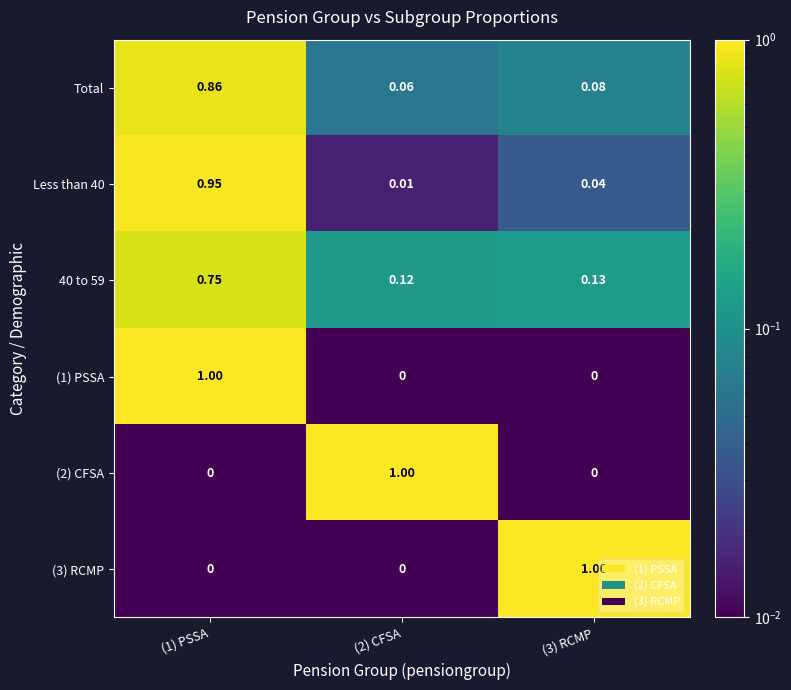

What is the spread (max minus min) of values at (1) PSSA?

1.0